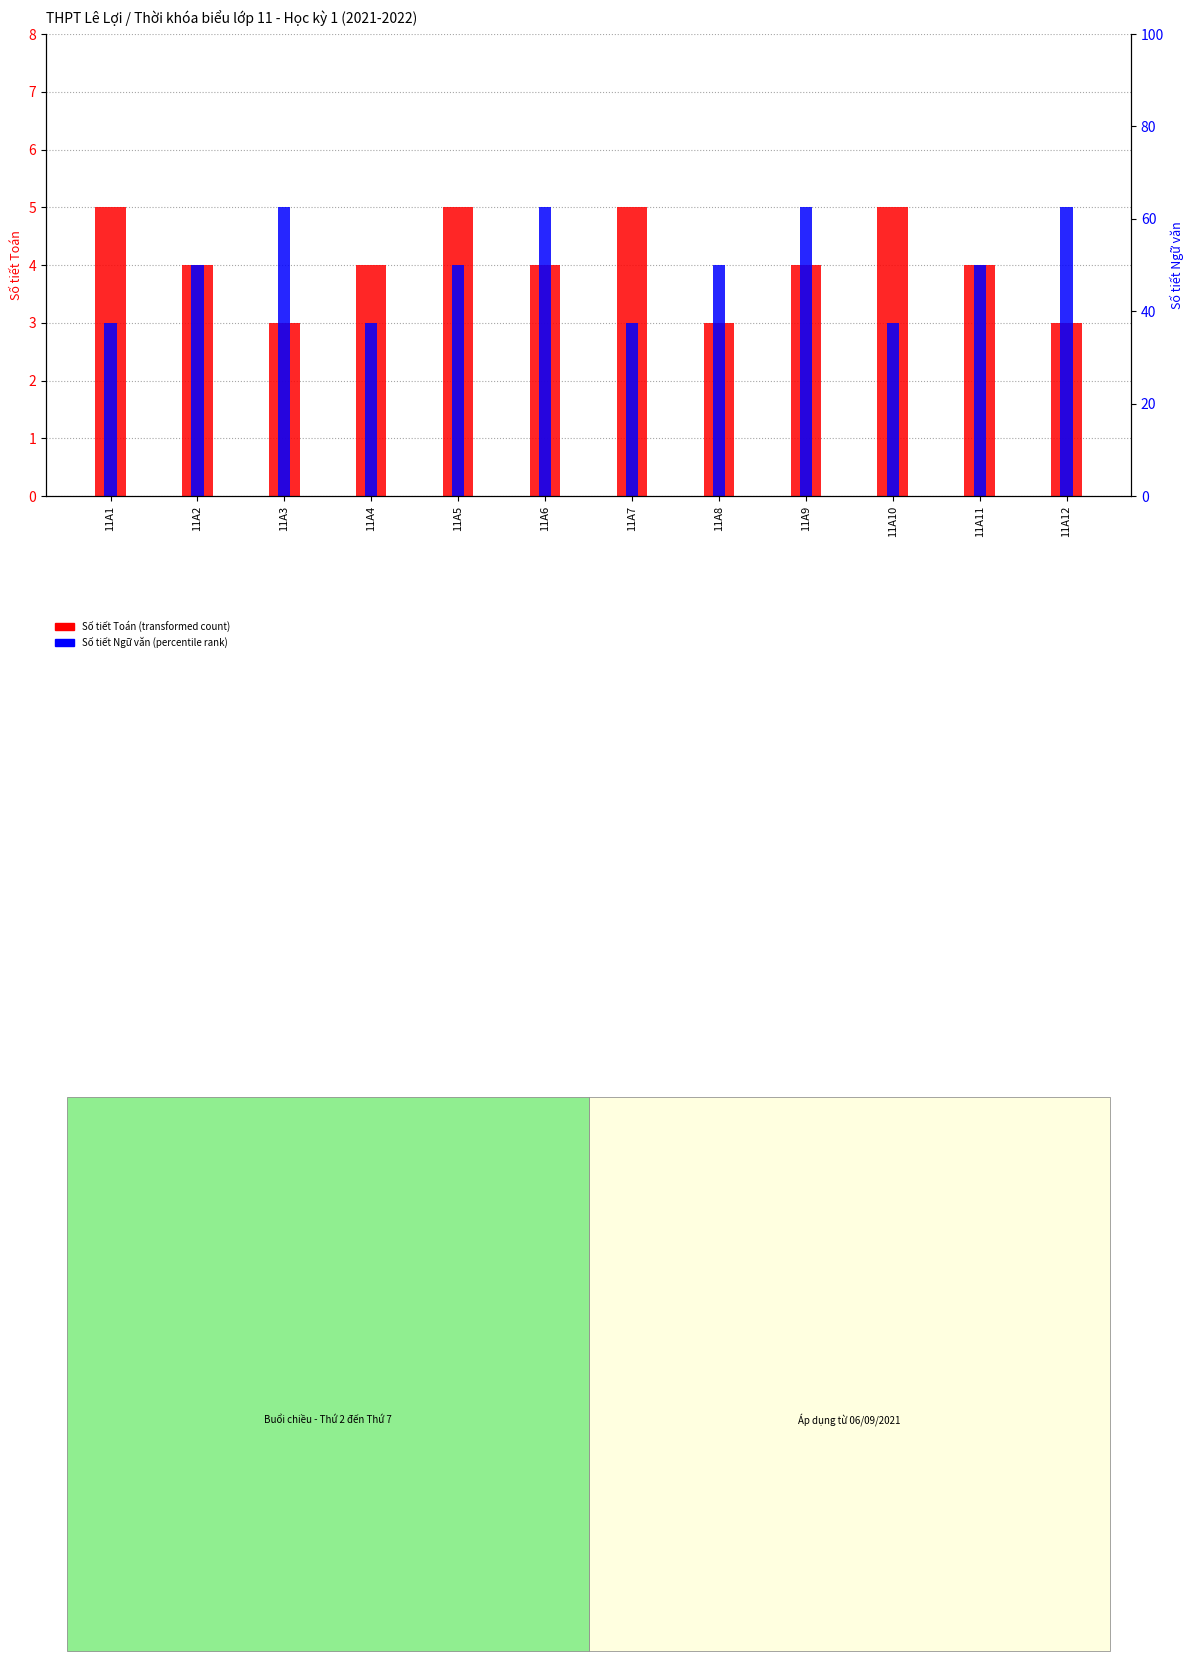

At how many categories does at least one series exceed 3?

12